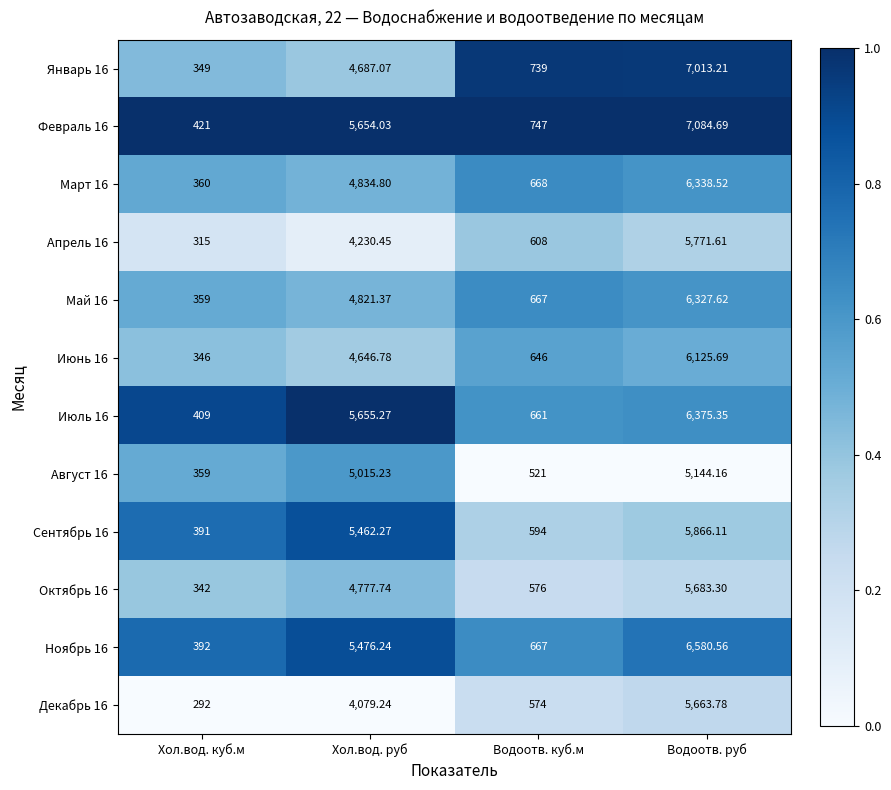

What is the difference between the highest and lowest values at Водоотв. куб.м?

226.0